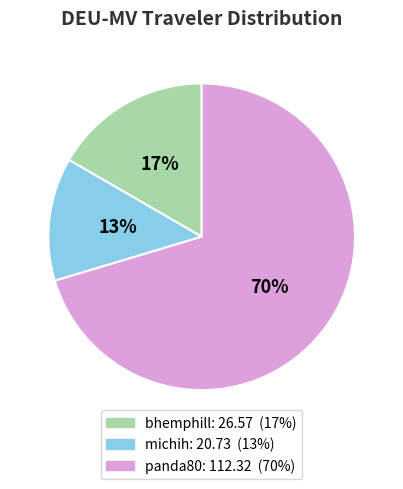

How many slices are in this pie chart?

3